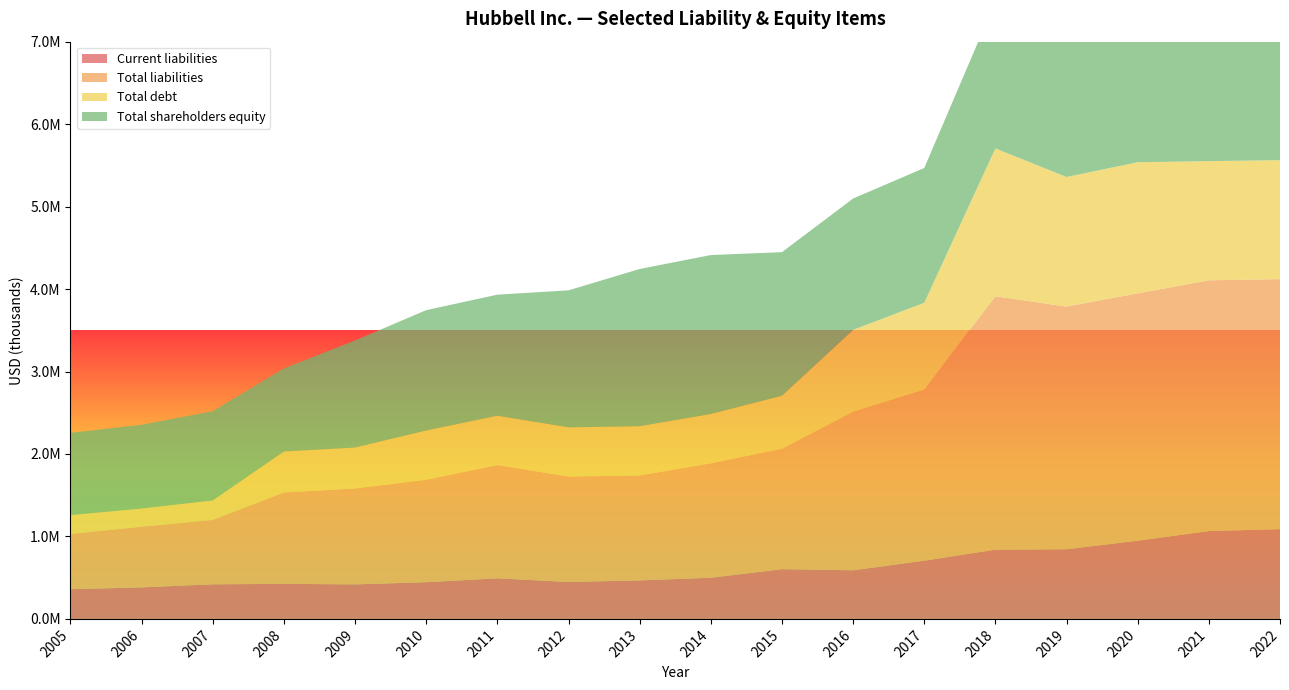

Reading right to left, transcribe all the data shown in this chart.

Current liabilities: 2005=360500	2006=382300	2007=419500	2008=425000	2009=418500	2010=445000	2011=492100	2012=447400	2013=467000	2014=499200	2015=603100	2016=589600	2017=706100	2018=839300	2019=844900	2020=948200	2021=1065200	2022=1088500
Total liabilities: 2005=668900	2006=736000	2007=780800	2008=1107400	2009=1162500	2010=1242300	2011=1373000	2012=1279100	2013=1272400	2014=1387100	2015=1459700	2016=1921800	2017=2072700	2018=3073200	2019=2942500	2020=2999700	2021=3040800	2022=3032000
Total debt: 2005=228800	2006=220200	2007=236100	2008=497400	2009=497200	2010=597700	2011=599200	2012=596700	2013=597500	2014=599000	2015=644100	2016=993700	2017=1055200	2018=1793200	2019=1571400	2020=1590000	2021=1445200	2022=1442600
Total shareholders equity: 2005=998100	2006=1015500	2007=1082600	2008=1008100	2009=1298200	2010=1459200	2011=1467800	2012=1661200	2013=1906400	2014=1927100	2015=1740600	2016=1592800	2017=1634200	2018=1780600	2019=1947100	2020=2070000	2021=2229800	2022=2360900